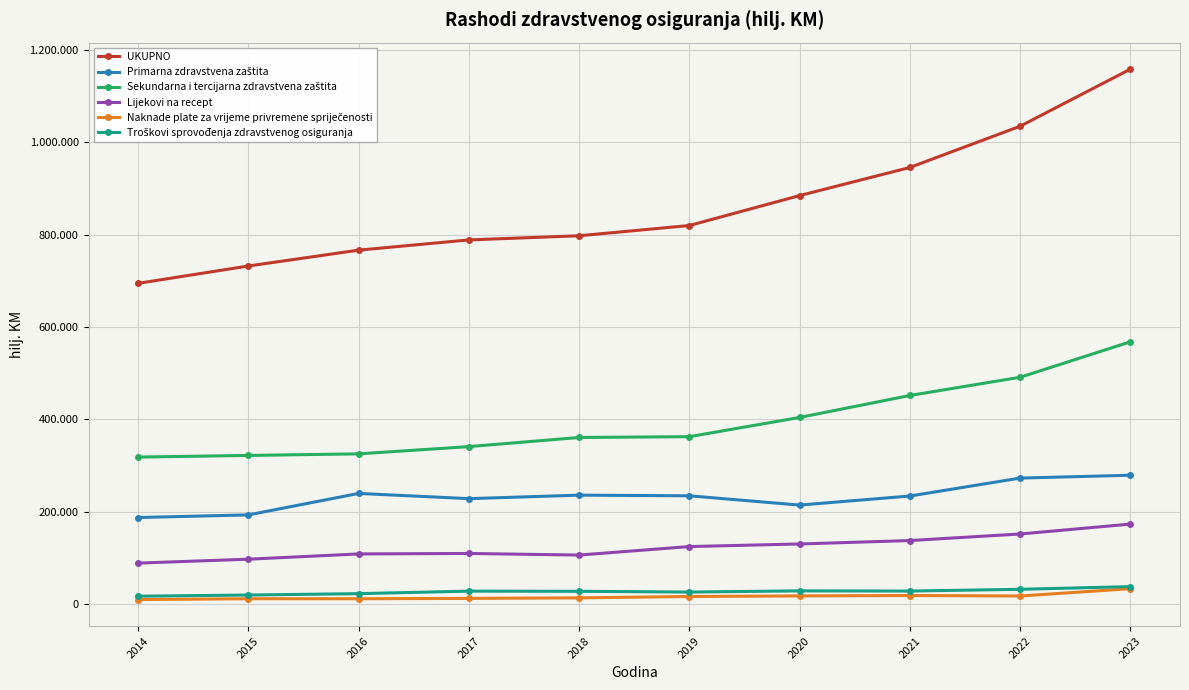

Is it true that Troškovi sprovođenja zdravstvenog osiguranja equals 43252.8 at 2022?

False